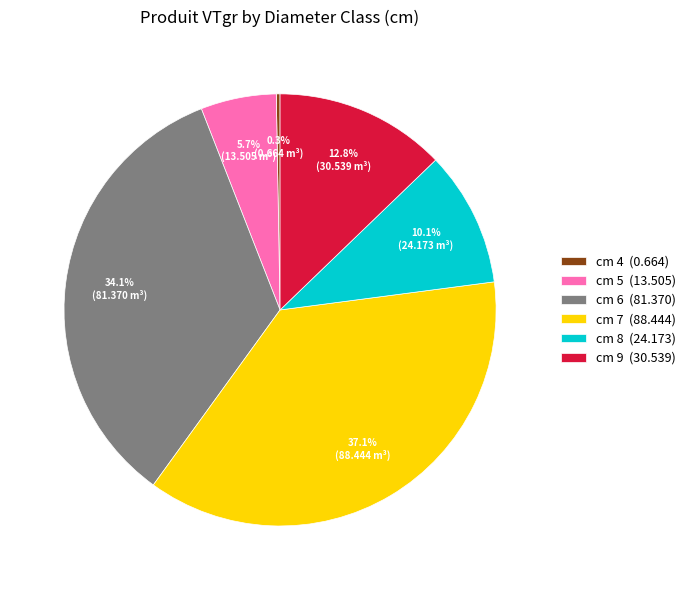

Is there a majority slice in this chart?

No